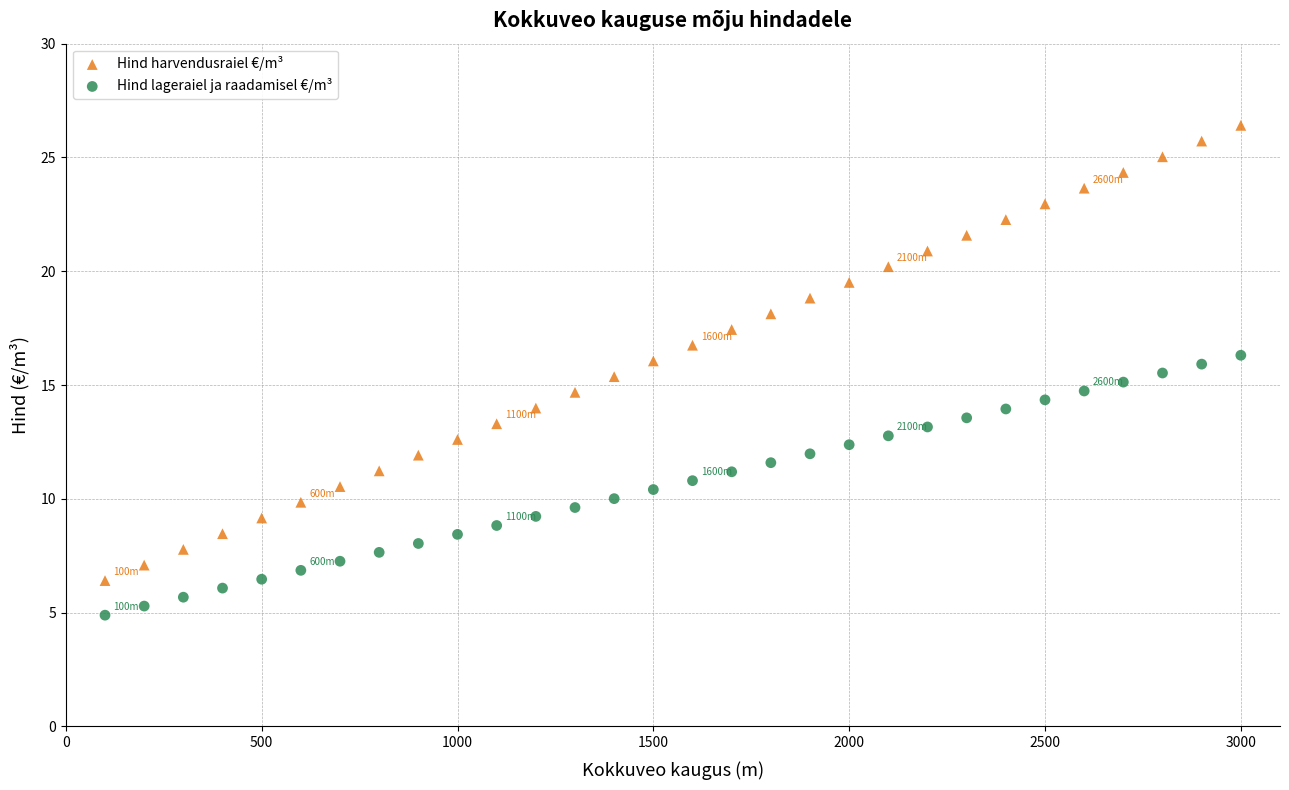

What are all the series names shown in the legend?

Hind harvendusraiel €/m³, Hind lageraiel ja raadamisel €/m³